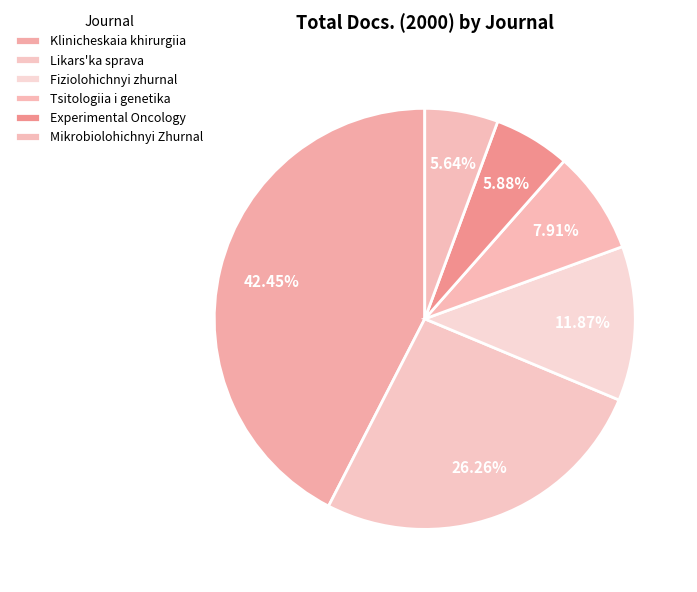

Is there any slice that represents more than half of the pie?

No